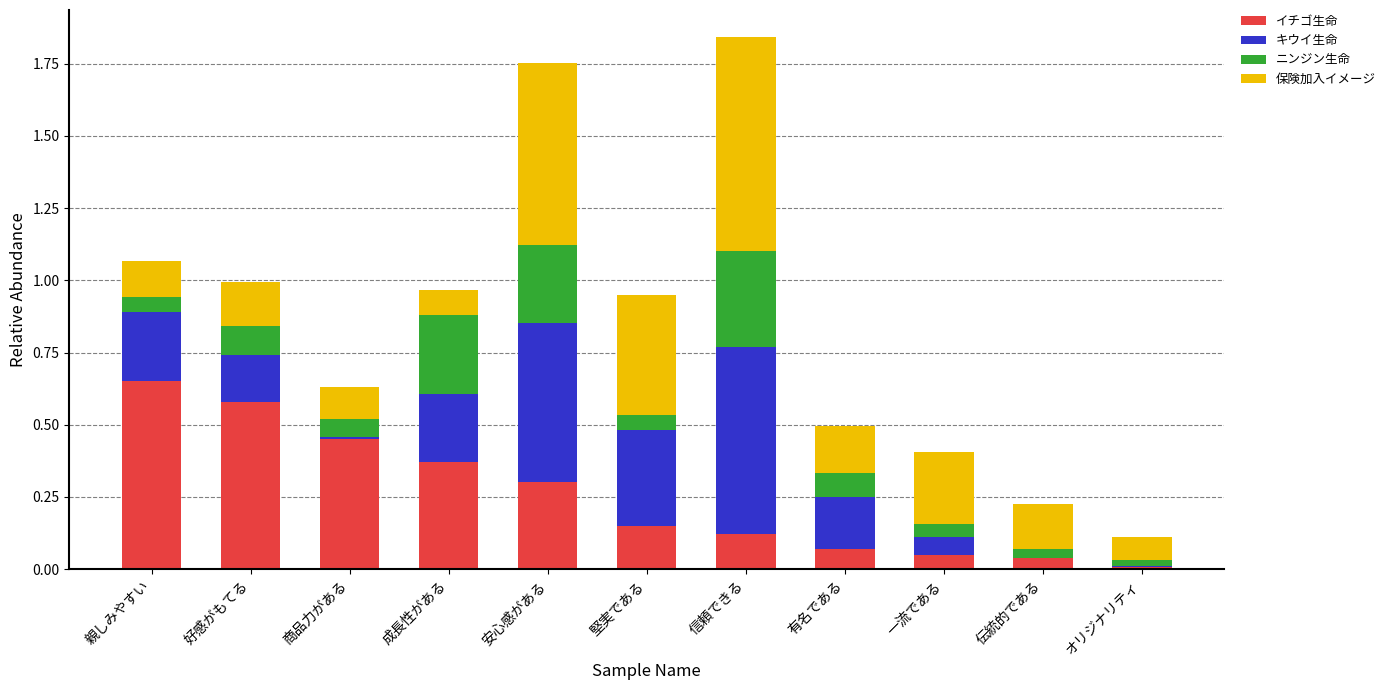

Which category has the highest value in the イチゴ生命 series?

親しみやすい